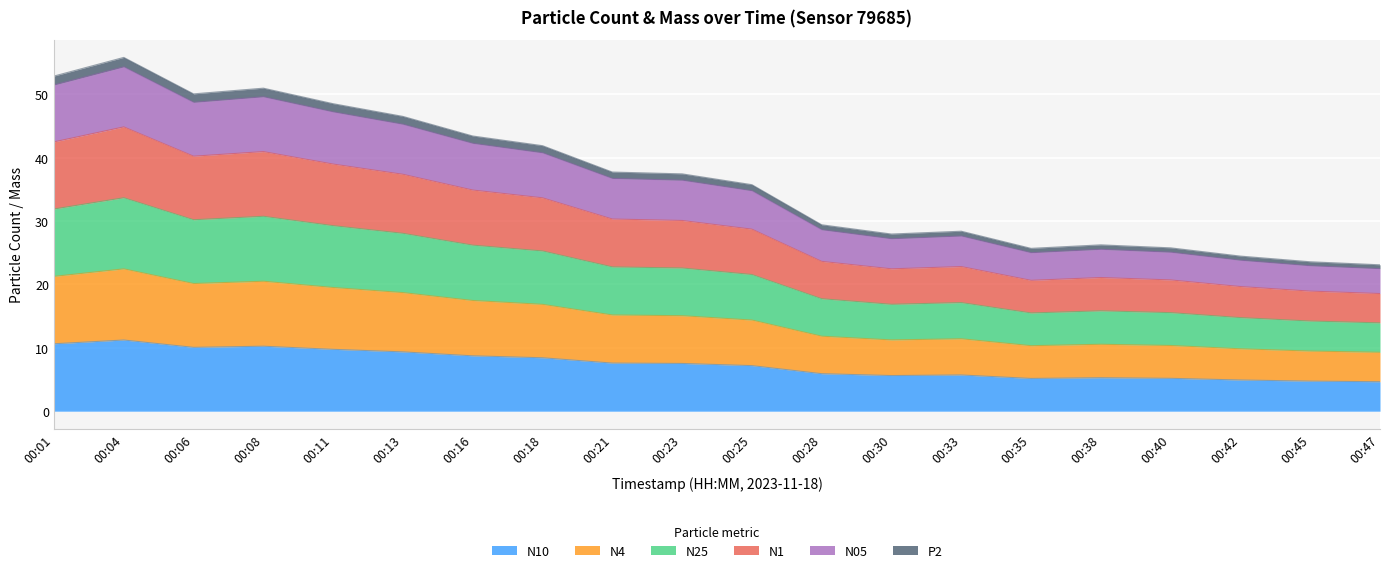

The value of P2 at 00:21 is 37.7. True or false?

True